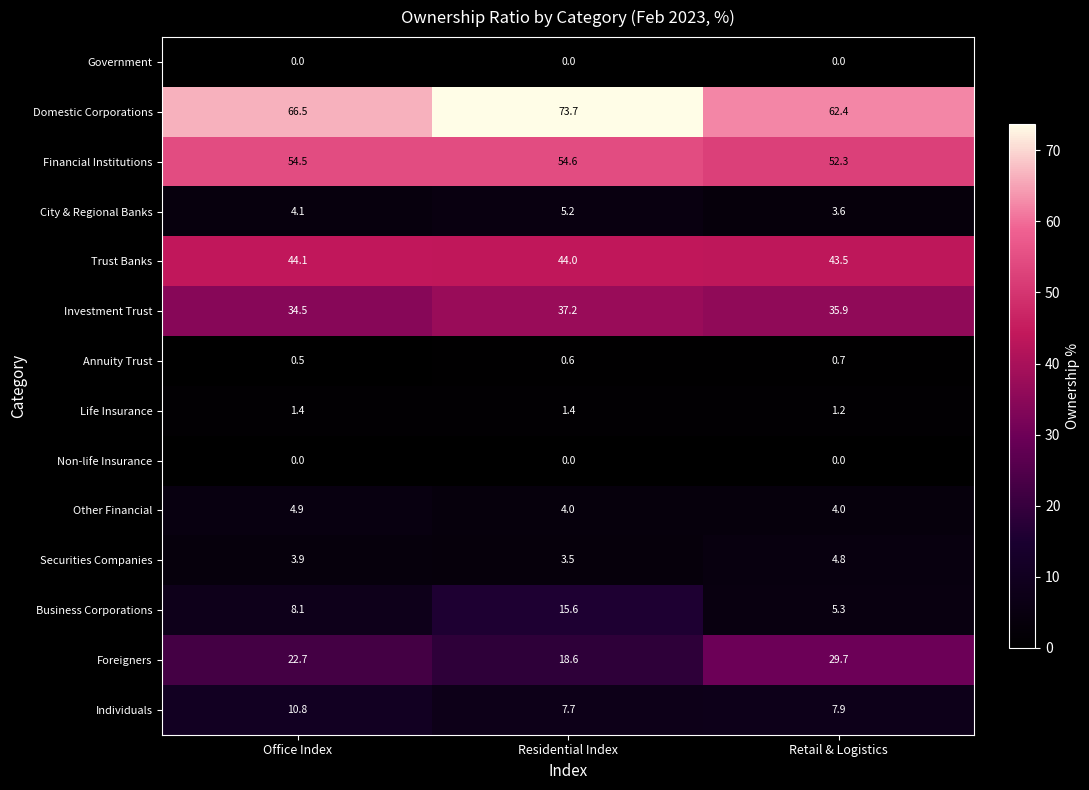

Rank the categories by Financial Institutions value from highest to lowest.

Residential Index, Office Index, Retail & Logistics